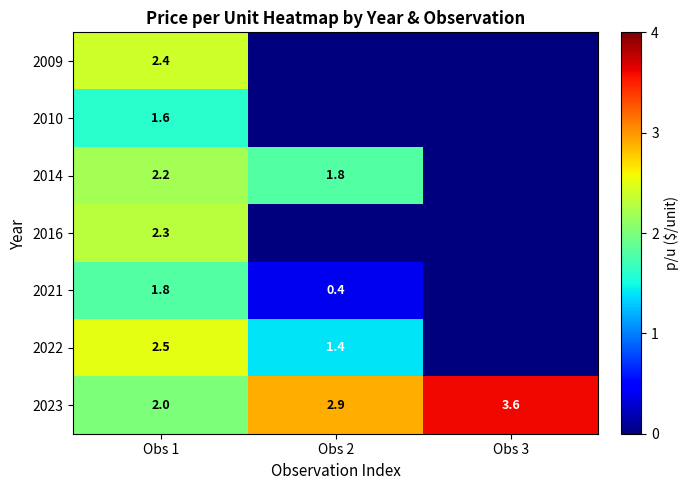

What value does the 2023 series have at Obs 1?

2.0